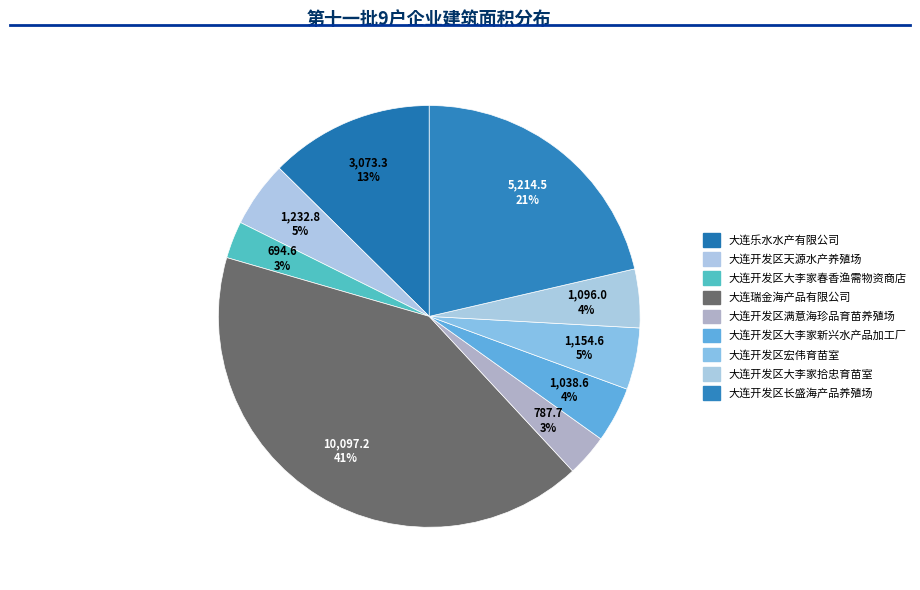

Is 大连开发区长盛海产品养殖场 the majority of the pie?

No